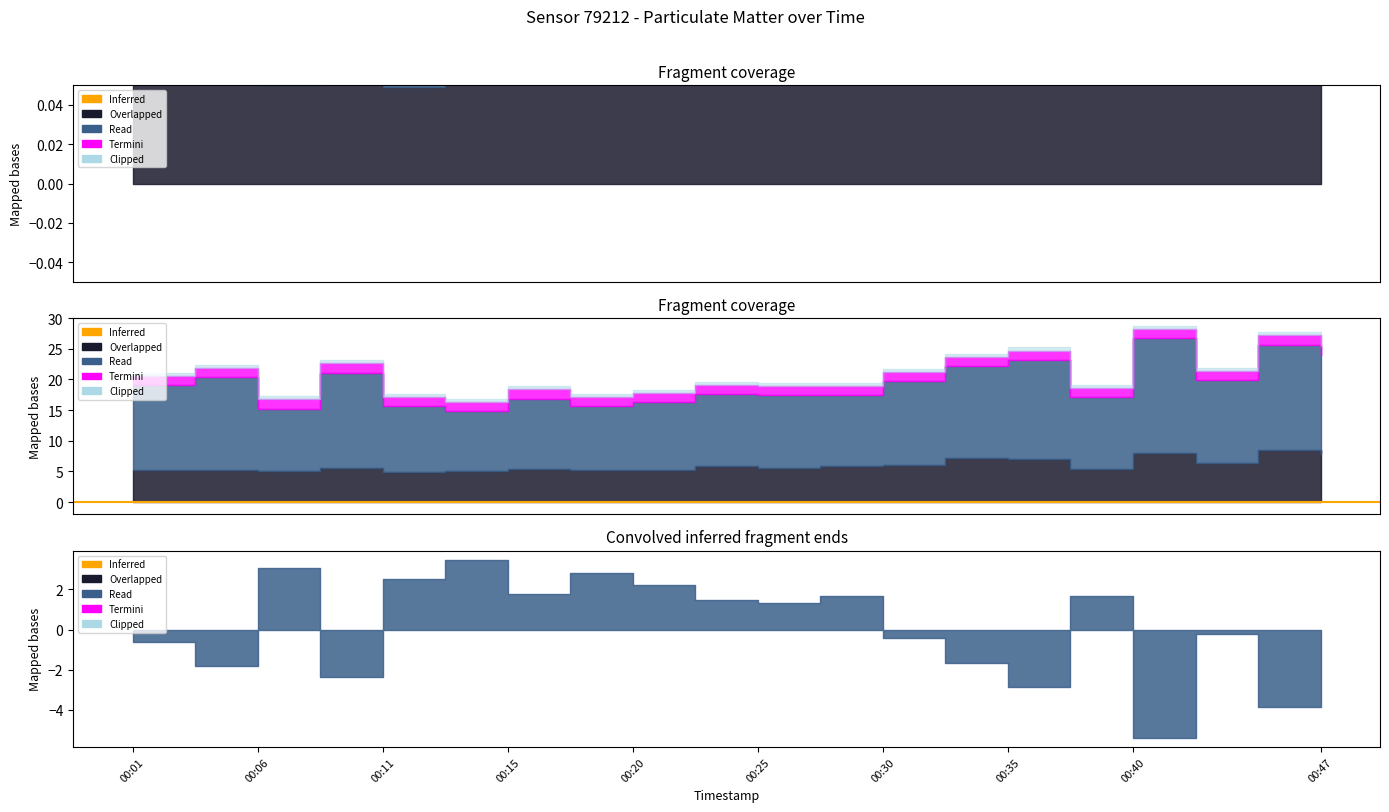

How many interior local valleys does the P1 series have?

6